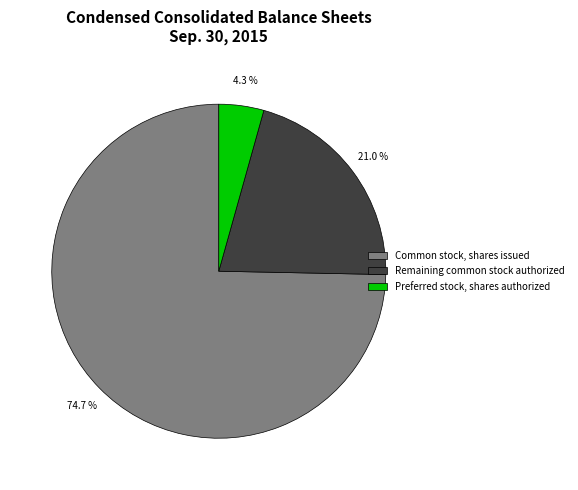

Which category has the smallest portion of the pie?

Preferred stock, shares authorized